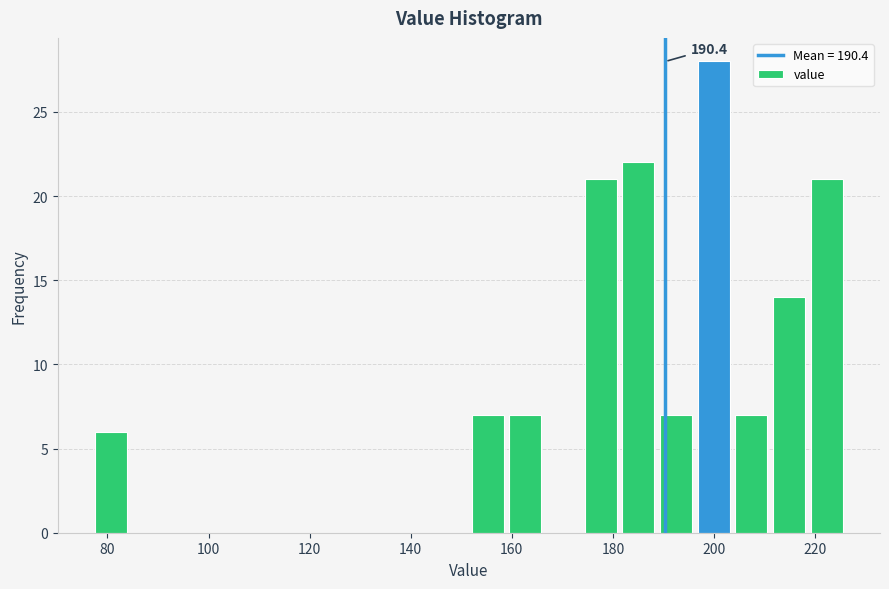

Read against the x-axis, roughly where is the centre of the tallest bar?

200